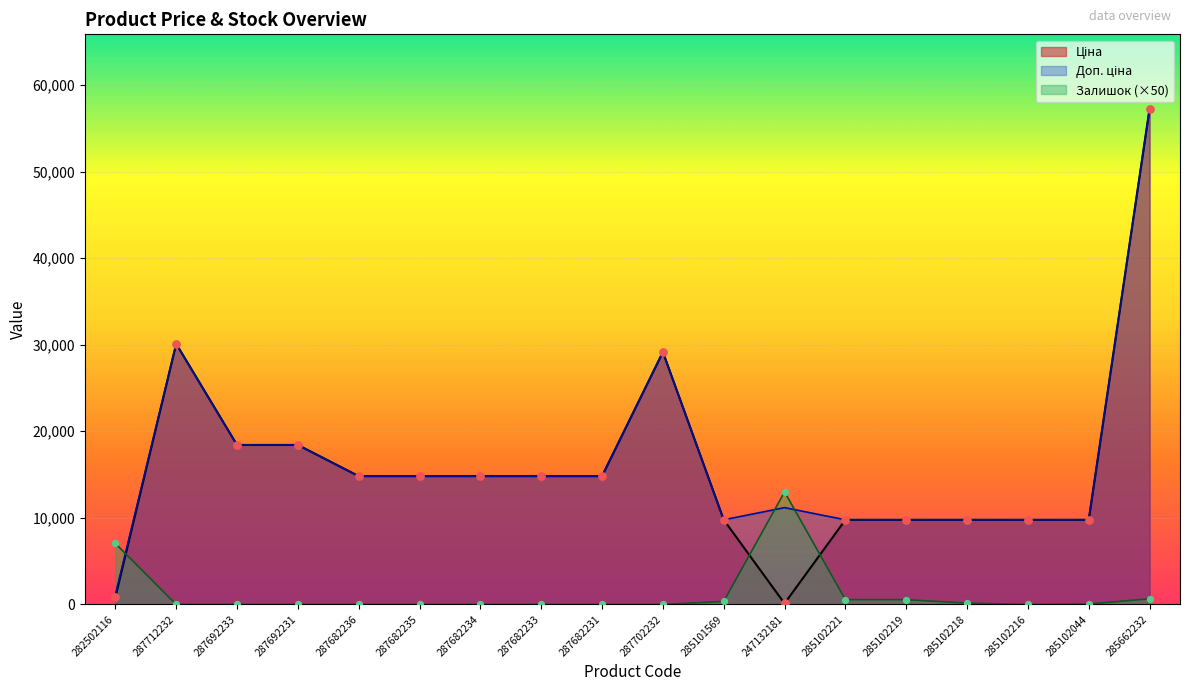

At how many categories does at least one series exceed 52214?

1